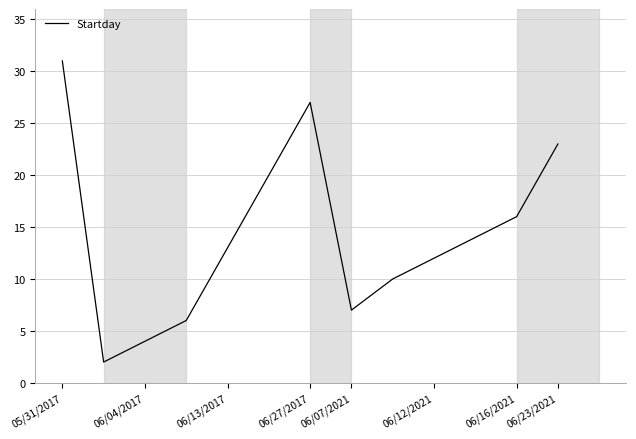

What is the maximum value shown in the chart?

31